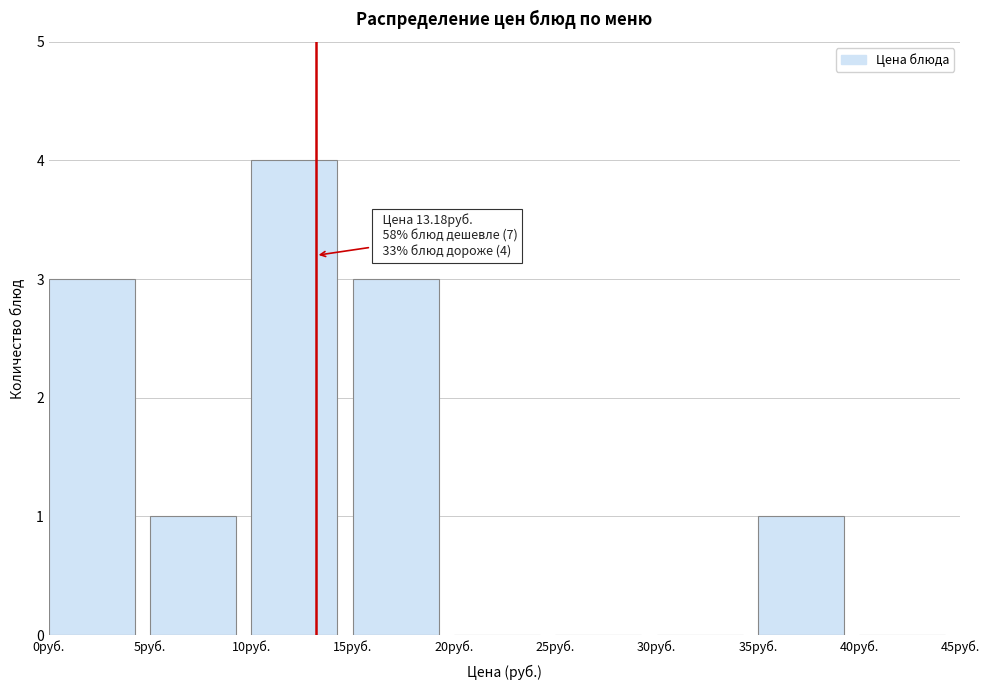

Which range on the x-axis has the tallest bar?

10 to 15